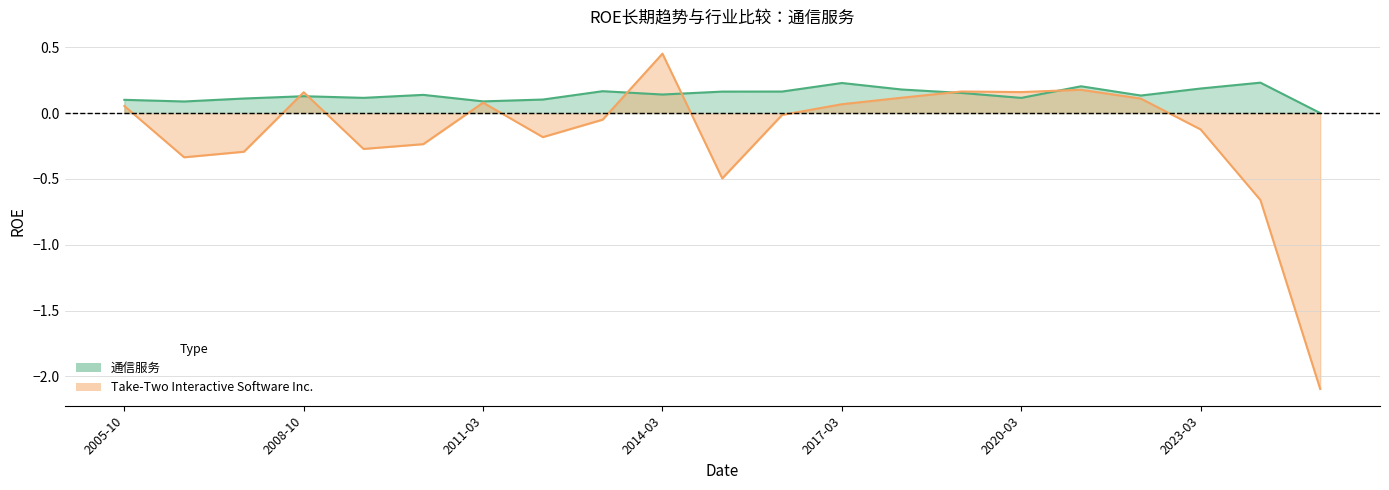

What are all the series names shown in the legend?

Take-Two Interactive Software Inc., 通信服务